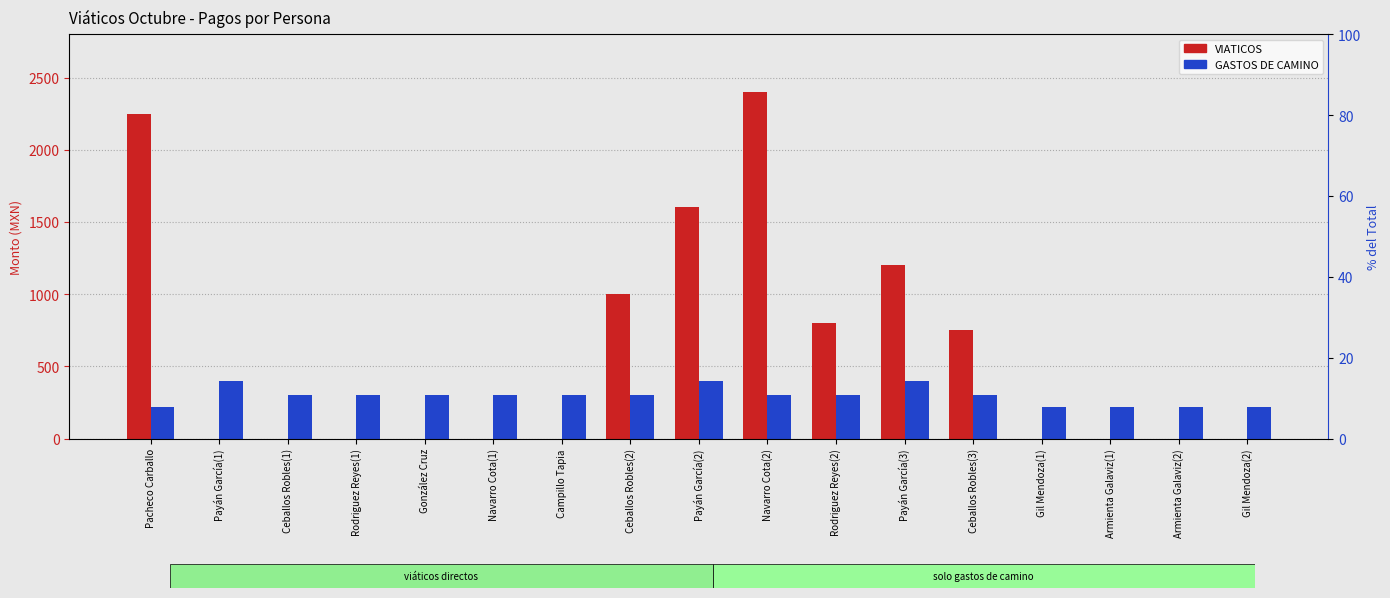

Reading left to right, extract all data points from this chart.

VIATICOS: Pacheco Carballo=2250	Payán García(1)=0	Ceballos Robles(1)=0	Rodriguez Reyes(1)=0	González Cruz=0	Navarro Cota(1)=0	Campillo Tapia=0	Ceballos Robles(2)=1000	Payán García(2)=1600	Navarro Cota(2)=2400	Rodriguez Reyes(2)=800	Payán García(3)=1200	Ceballos Robles(3)=750	Gil Mendoza(1)=0	Armienta Galaviz(1)=0	Armienta Galaviz(2)=0	Gil Mendoza(2)=0
GASTOS DE CAMINO: Pacheco Carballo=220	Payán García(1)=400	Ceballos Robles(1)=300	Rodriguez Reyes(1)=300	González Cruz=300	Navarro Cota(1)=300	Campillo Tapia=300	Ceballos Robles(2)=300	Payán García(2)=400	Navarro Cota(2)=300	Rodriguez Reyes(2)=300	Payán García(3)=400	Ceballos Robles(3)=300	Gil Mendoza(1)=220	Armienta Galaviz(1)=220	Armienta Galaviz(2)=220	Gil Mendoza(2)=220